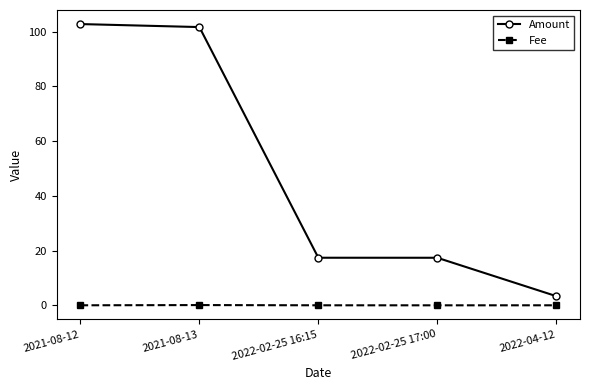

What are all the series names shown in the legend?

Amount, Fee